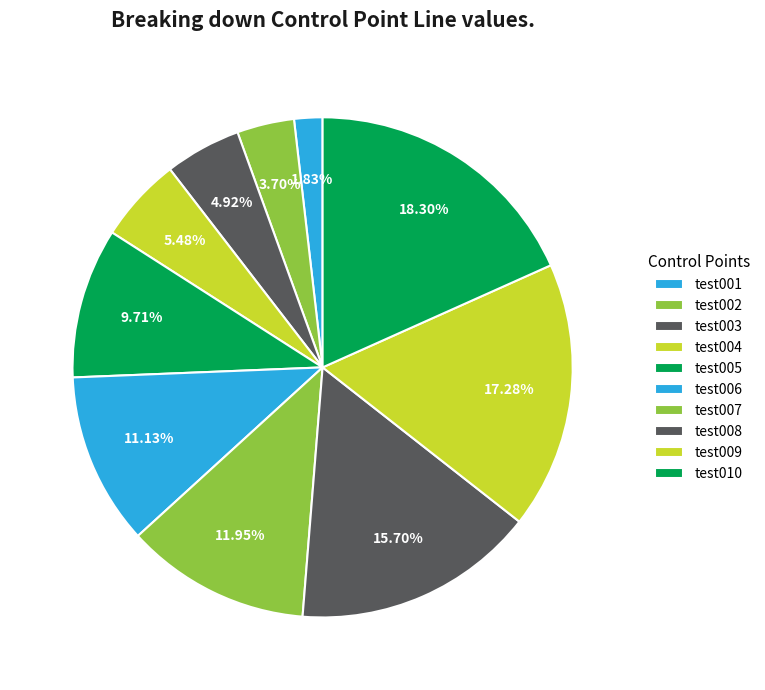

Combined, do test002 and test008 account for over 50%?

No